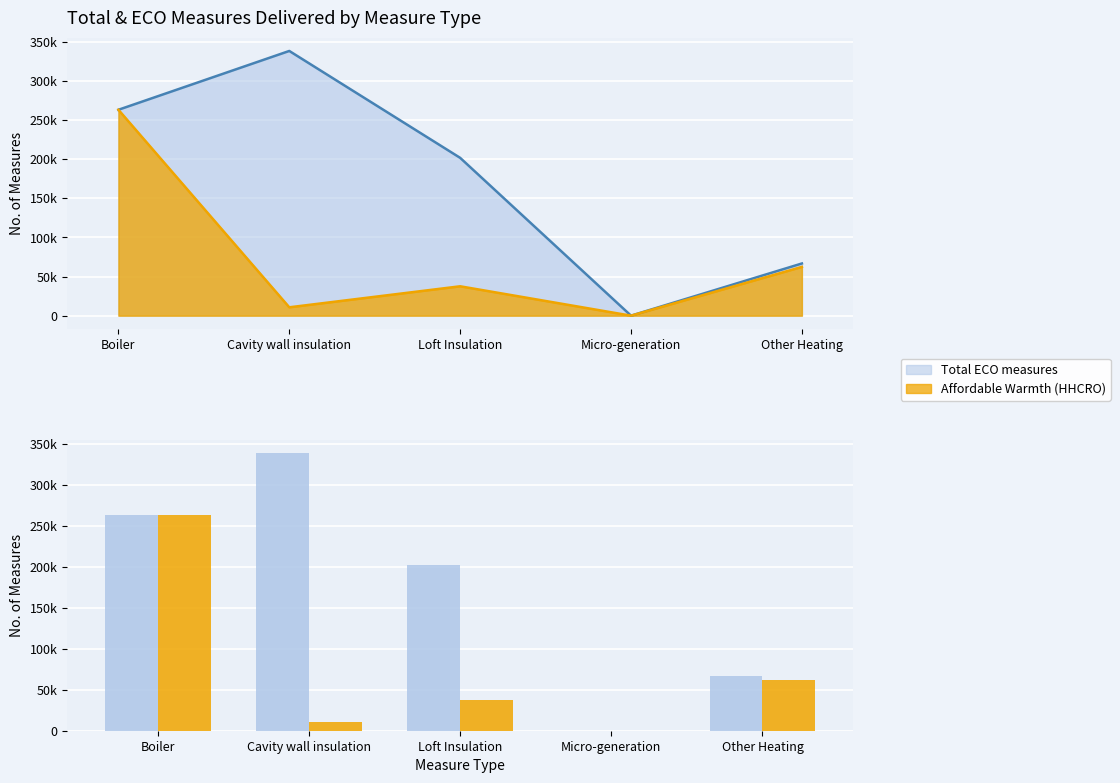

What are all the series names shown in the legend?

Total ECO measures, Affordable Warmth (HHCRO)